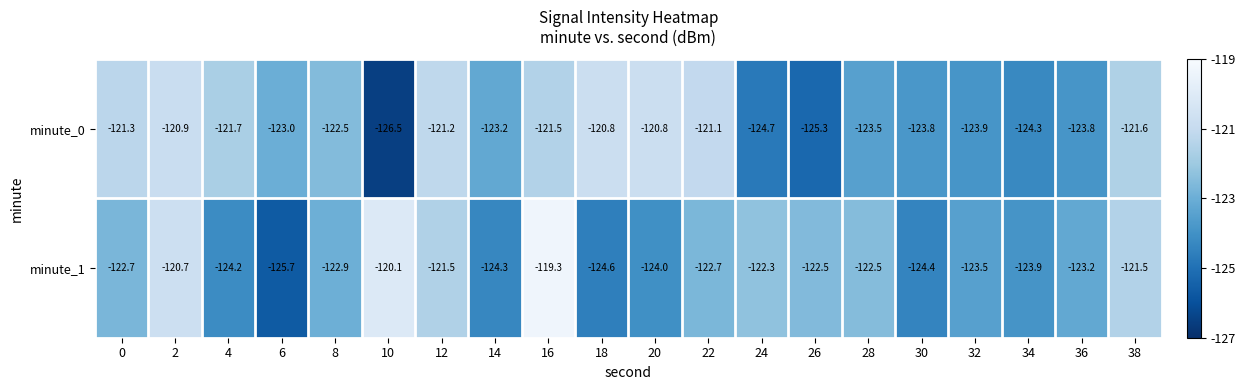

Which series has the widest spread of values?

minute_1